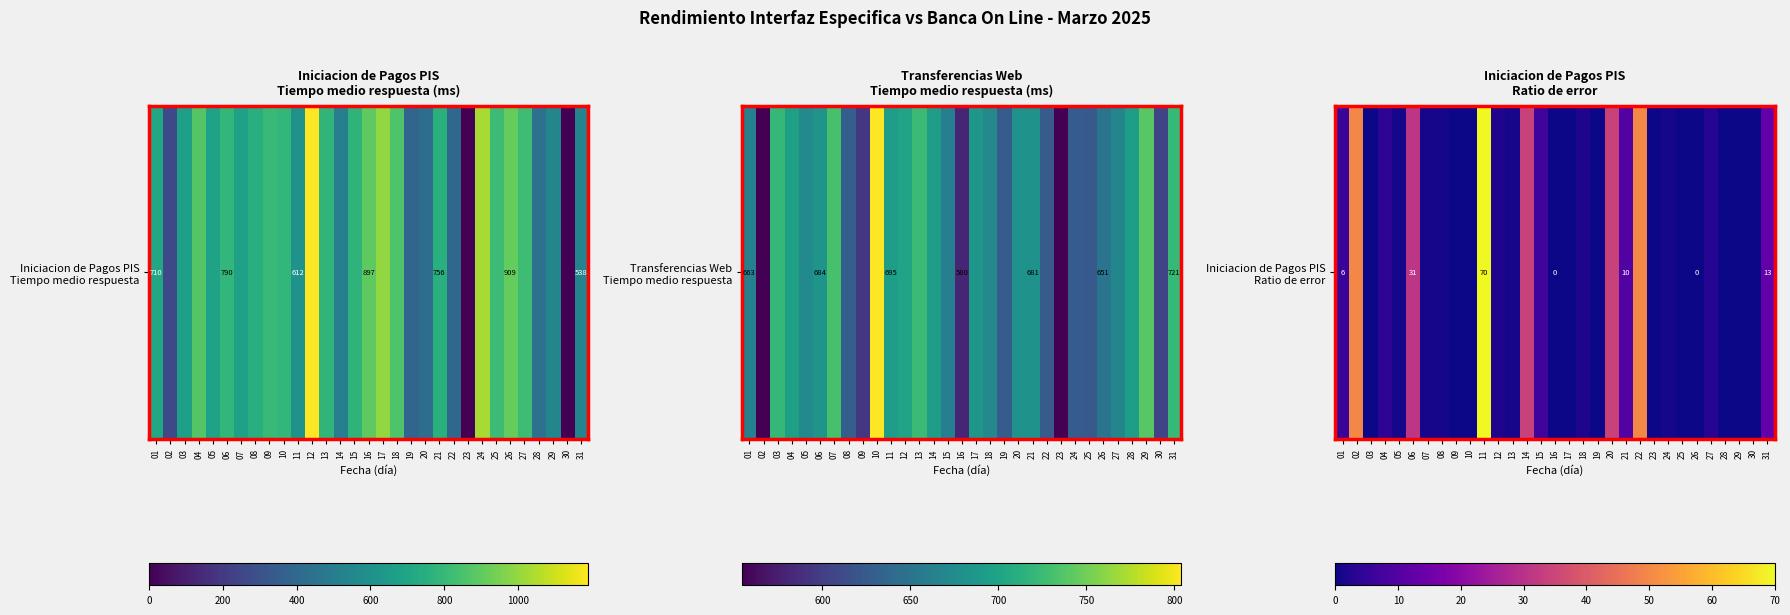

How many distinct data groups are displayed?

1